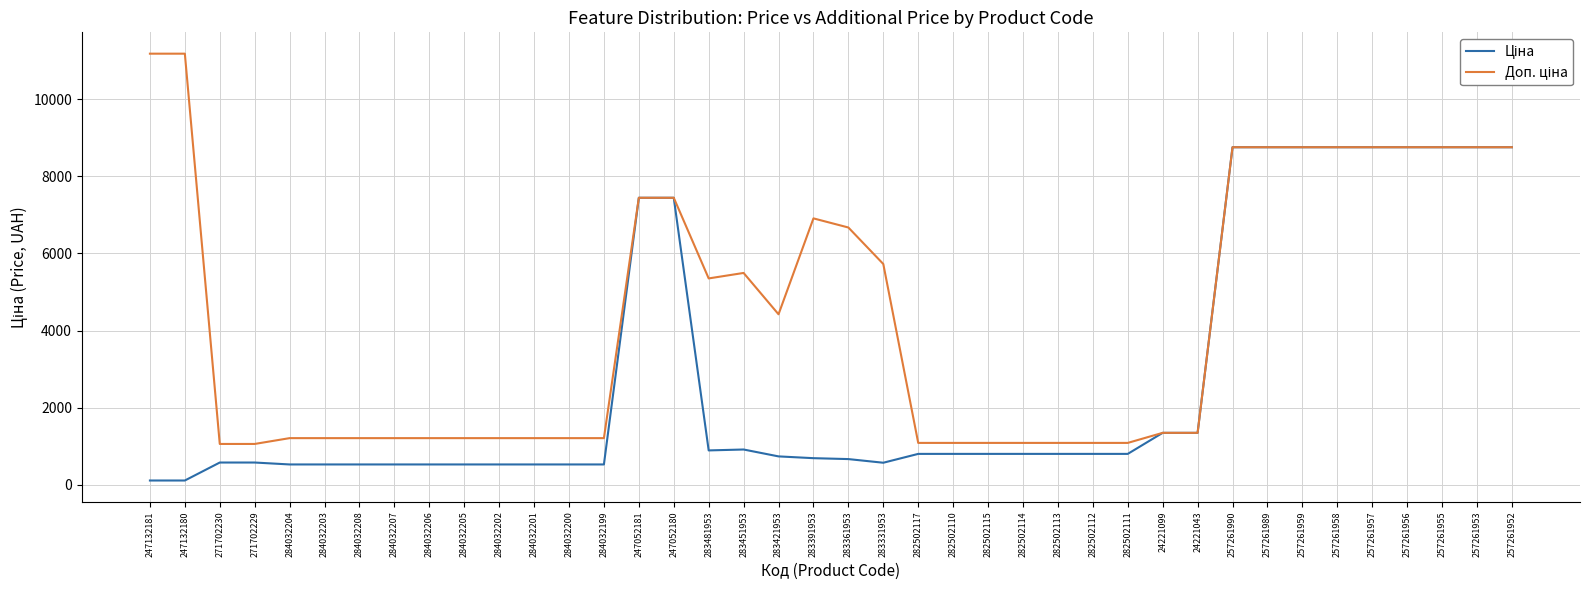

What is the smallest value displayed?

111.8